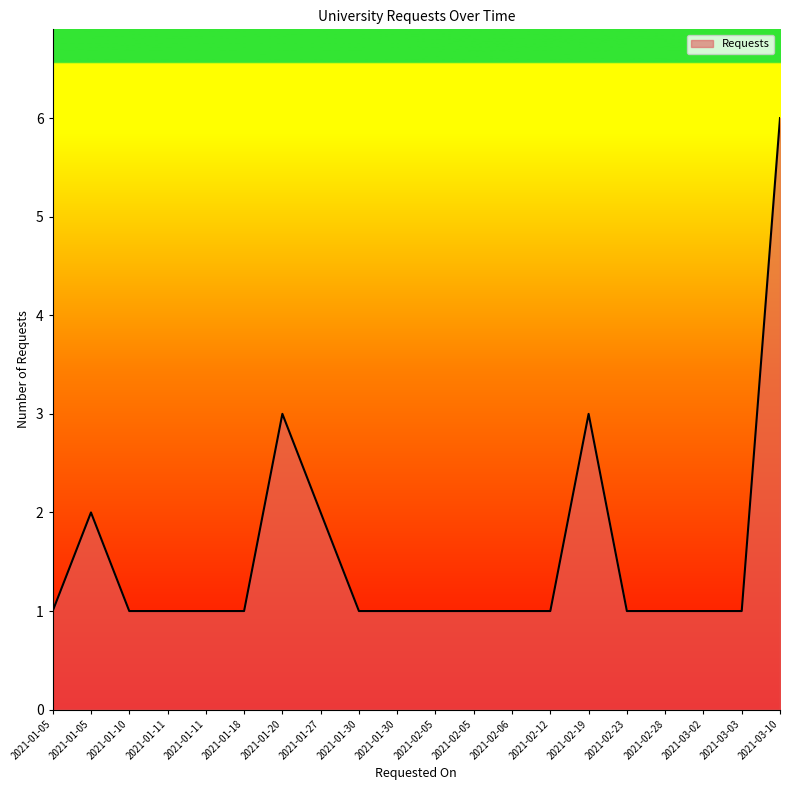

Is this an area chart (filled region under the line)?

Yes